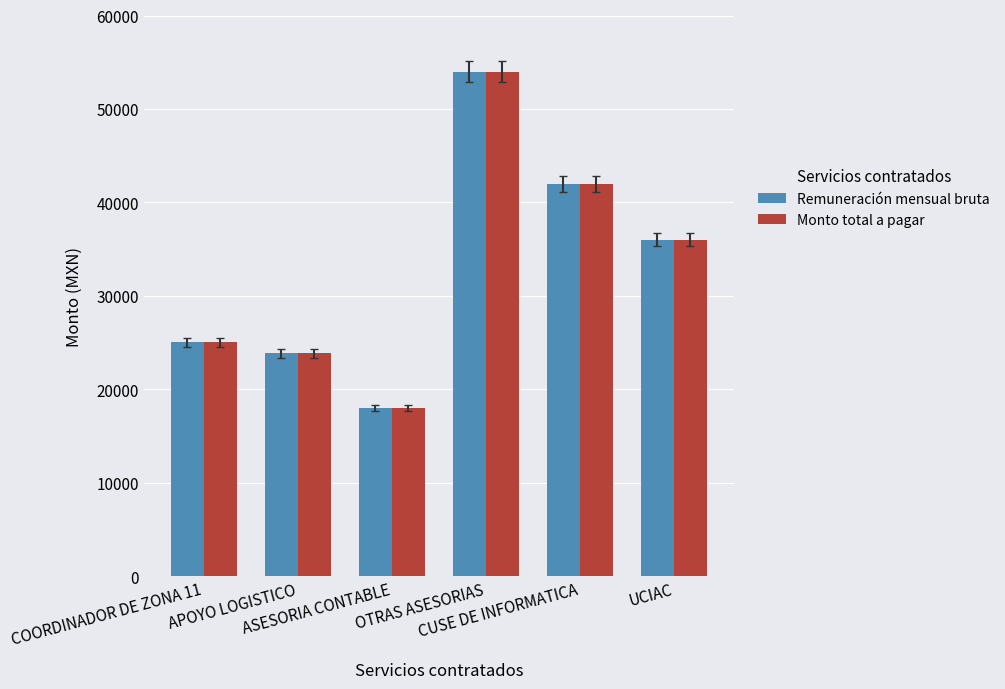

Reading right to left, extract all data points from this chart.

Remuneración mensual bruta: UCIAC=36000	CUSE DE INFORMATICA=42000	OTRAS ASESORIAS=54000	ASESORIA CONTABLE=18000	APOYO LOGISTICO=23874	COORDINADOR DE ZONA 11=25029
Monto total a pagar: UCIAC=36000	CUSE DE INFORMATICA=42000	OTRAS ASESORIAS=54000	ASESORIA CONTABLE=18000	APOYO LOGISTICO=23874	COORDINADOR DE ZONA 11=25029